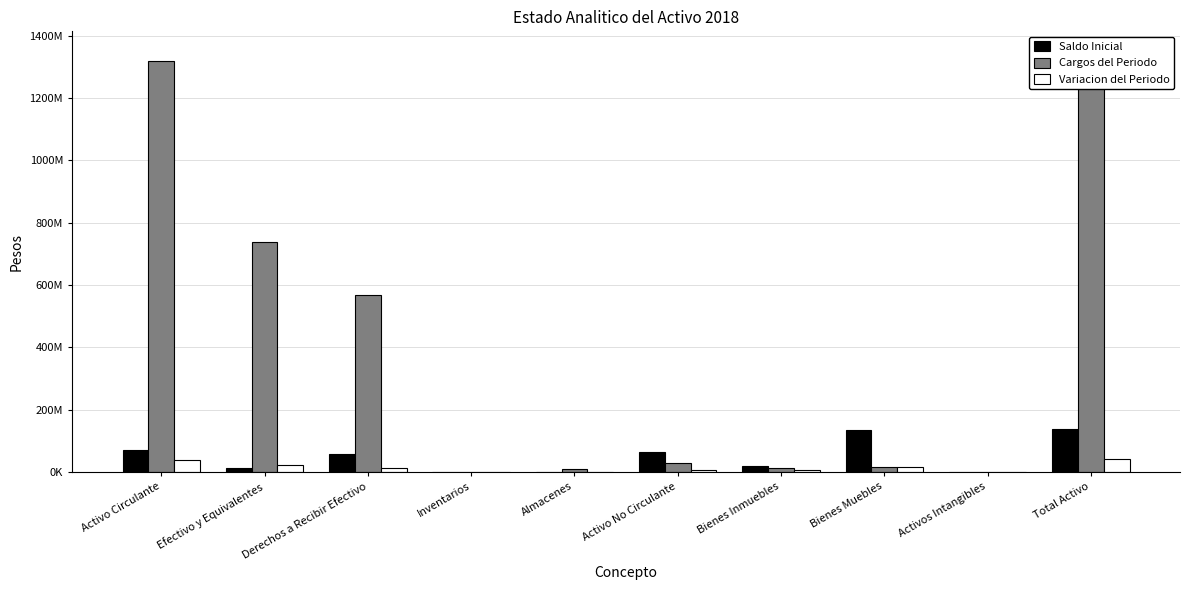

What is the average value of the Variacion del Periodo series?

14684622.7